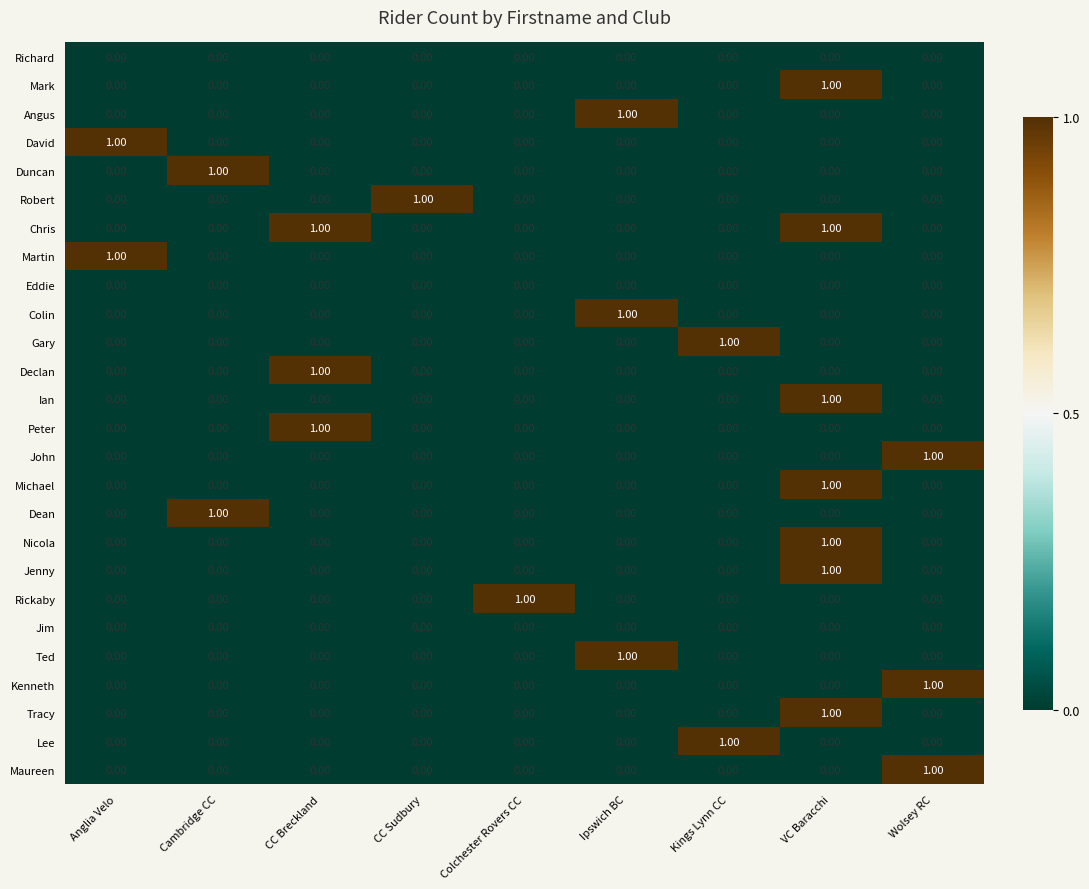

How many data points in Robert are above 0?

1